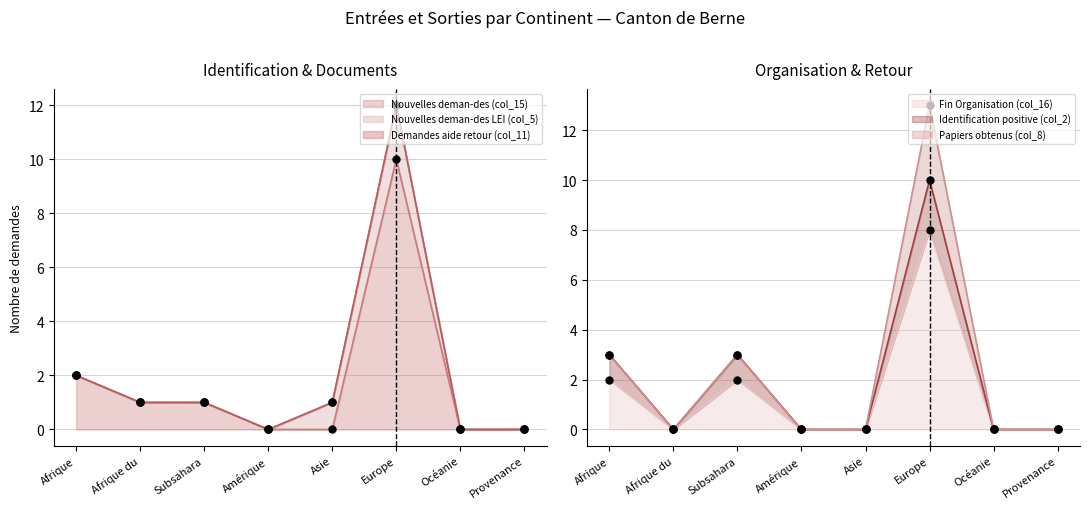

What is the total value across all series at Afrique?

6